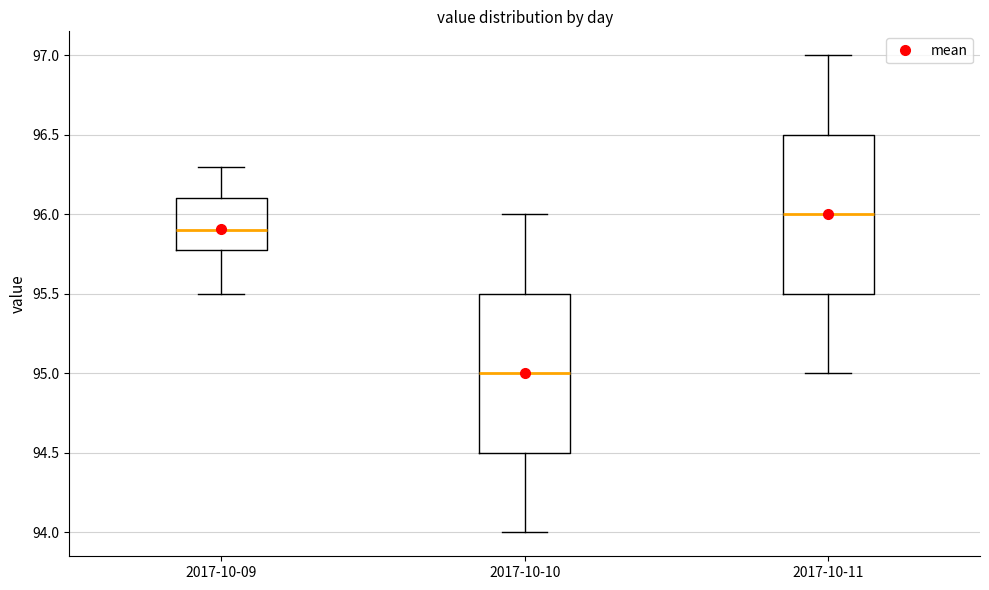

Where does the lower whisker of the box for 2017-10-09 end on the y-axis? The values are not printed on the chart, so give them approximately, as read against the axis.

95.5